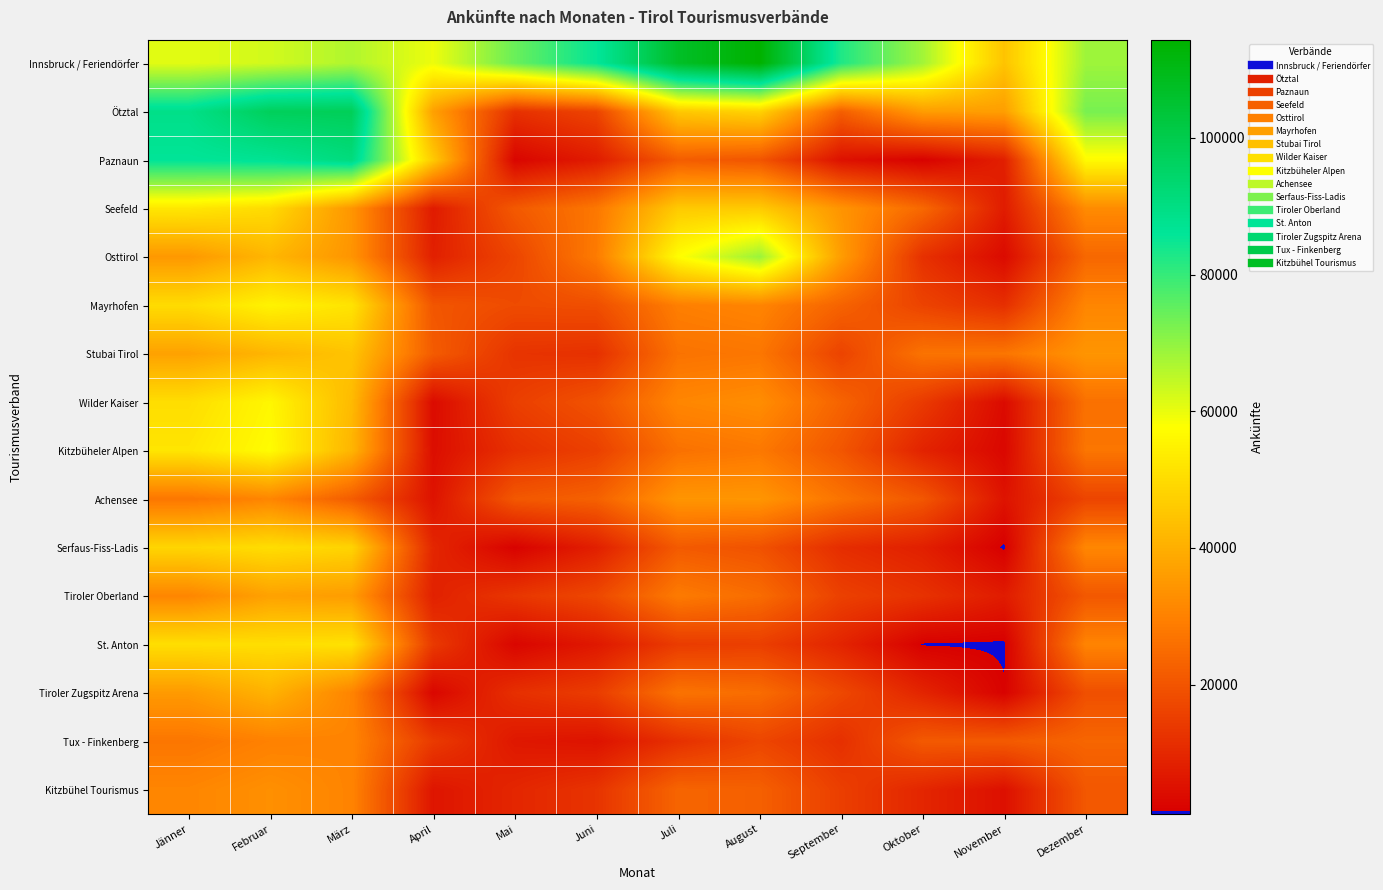

Which category has the highest value across all series?

August